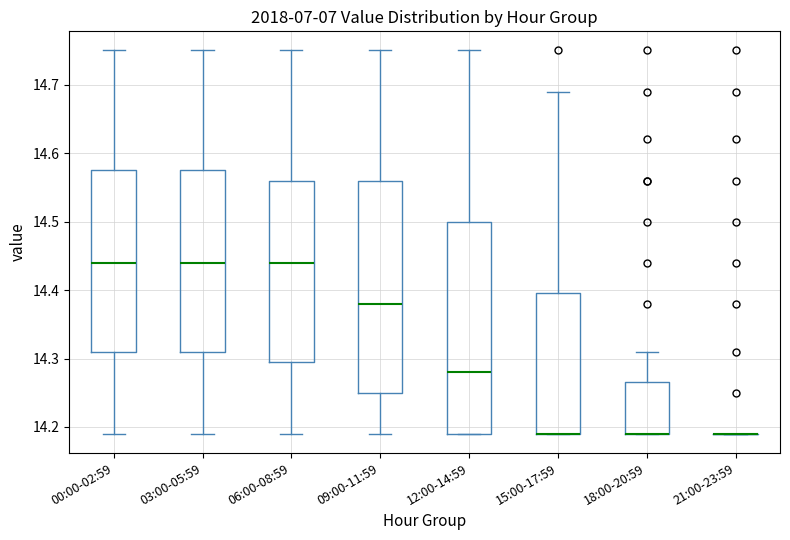

Where does the upper whisker of the box for 15:00-17:59 end on the y-axis? The values are not printed on the chart, so give them approximately, as read against the axis.

14.69